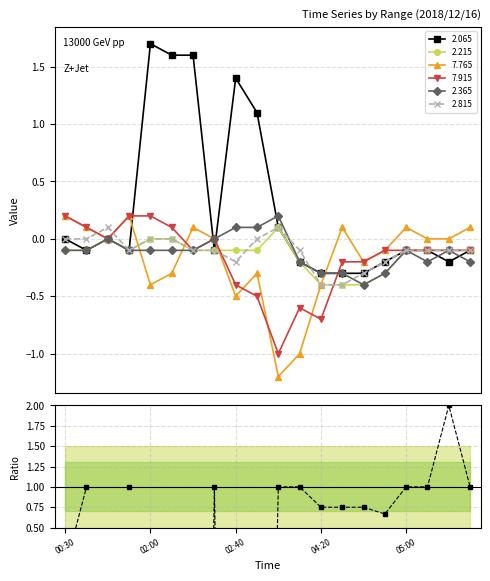

How many interior local peaks (higher than both neighbors) does the data have?

2